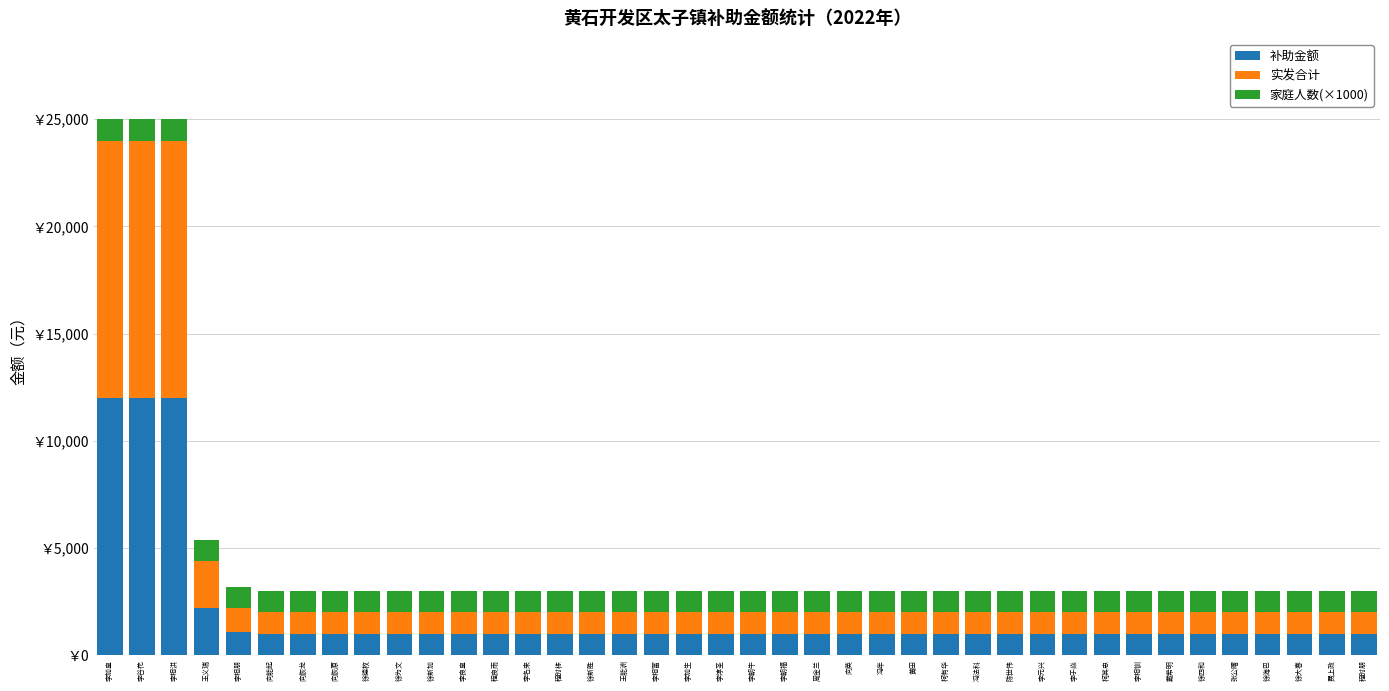

Are the bars grouped side by side (vs. stacked)?

No